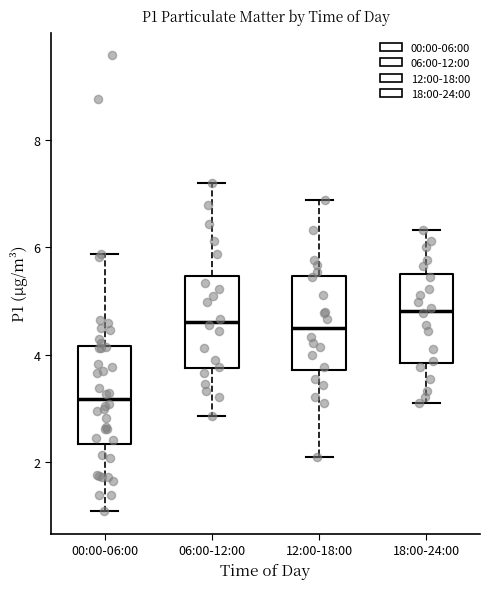

Which box has the lowest median line?

00:00-06:00